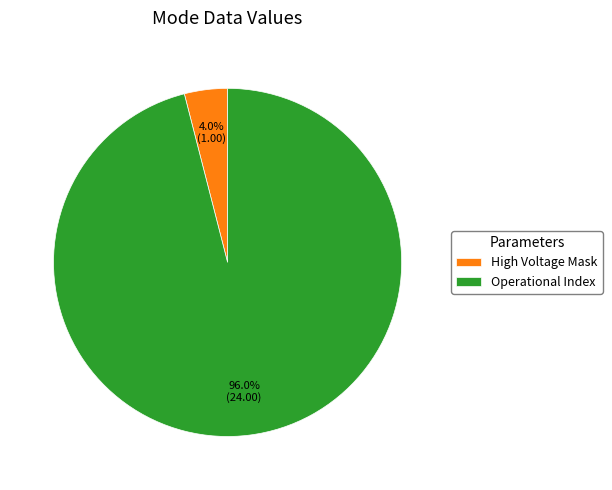

Which category accounts for the majority?

Operational Index